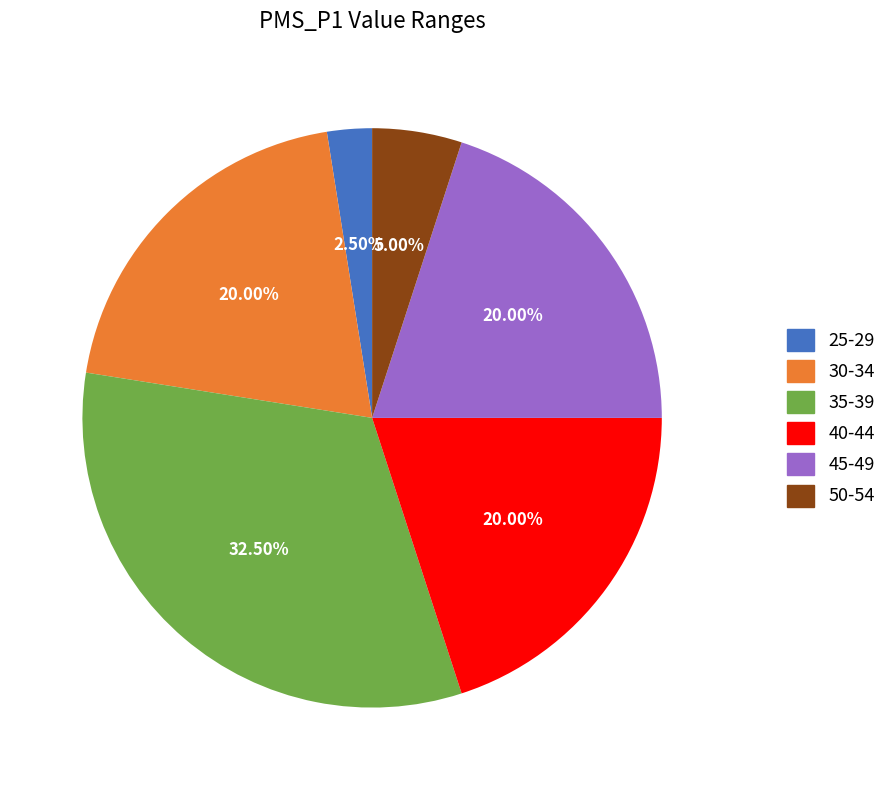

Which has a higher value, 40-44 or 25-29?

40-44